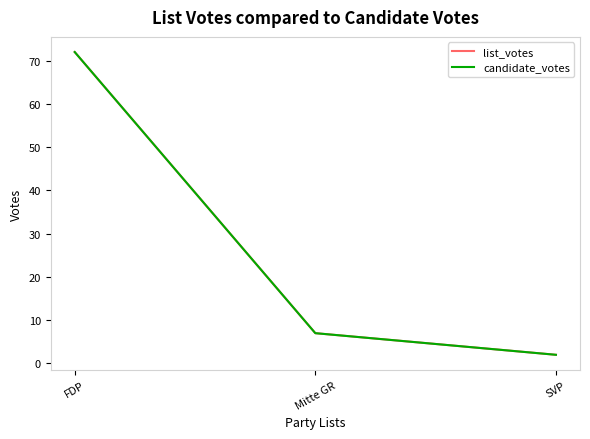

At which category is the sum across all series the highest?

FDP